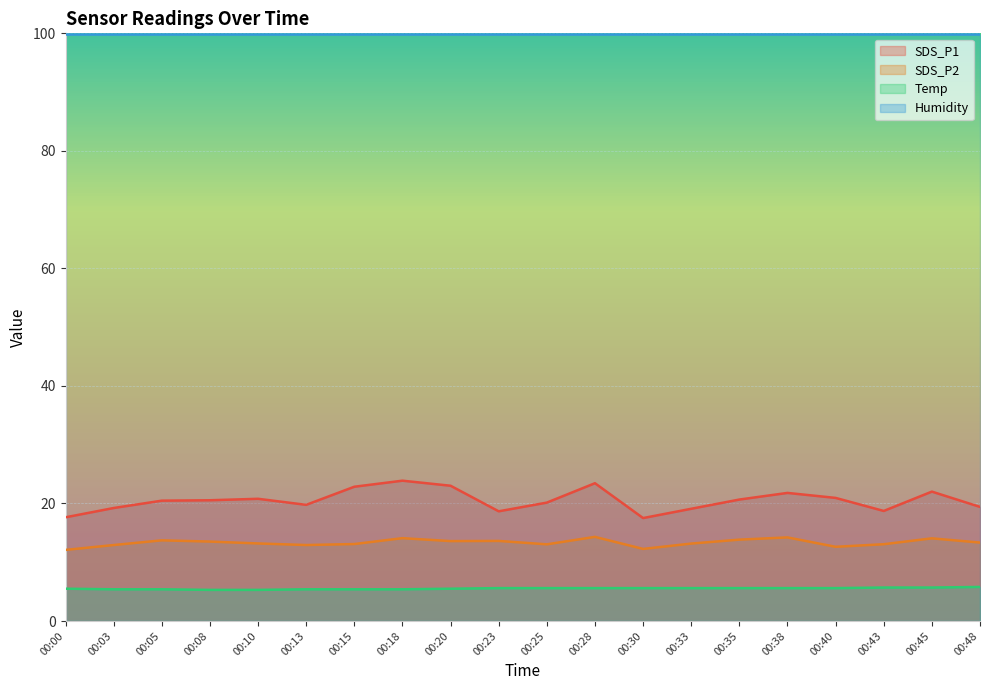

Where is the first local minimum for SDS_P1?

00:13